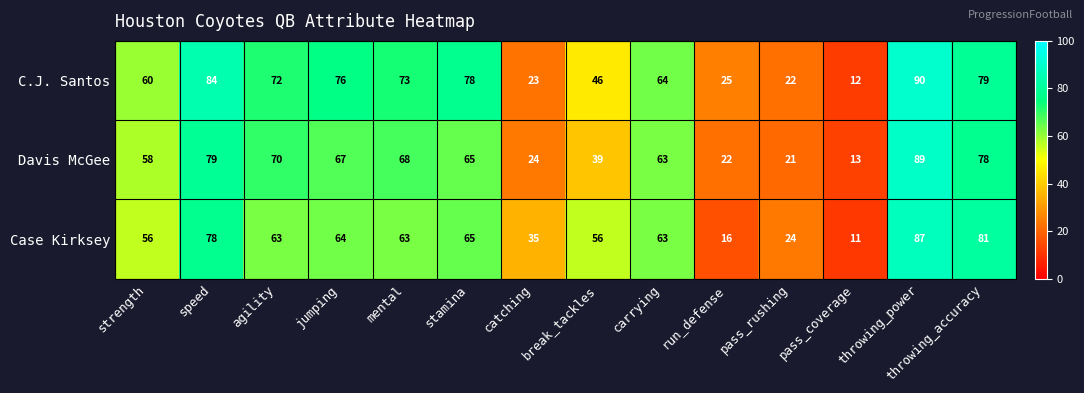

At which category is the sum across all series the highest?

throwing_power